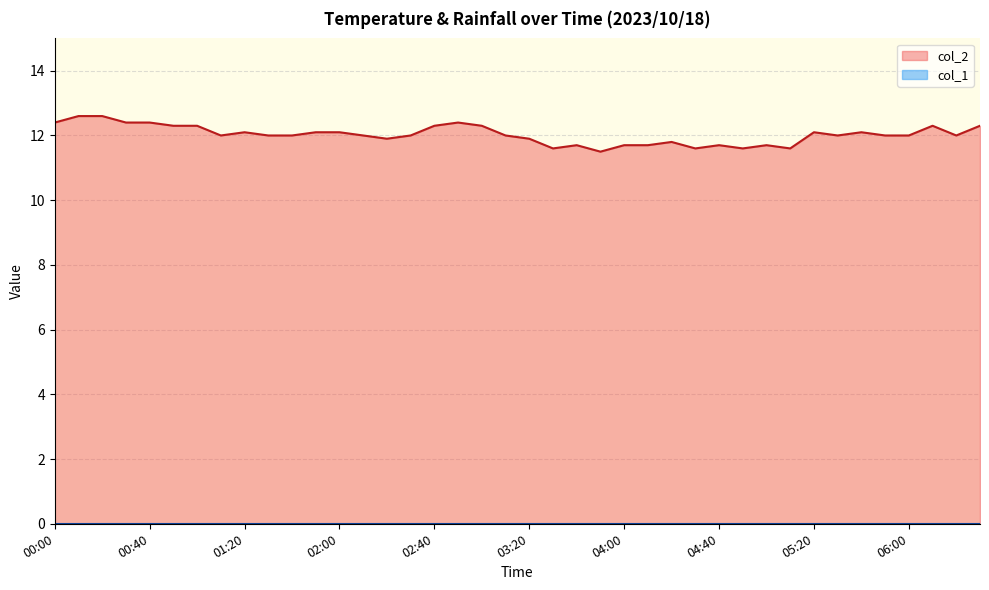

At which category does the chart reach its minimum across all series?

03:50